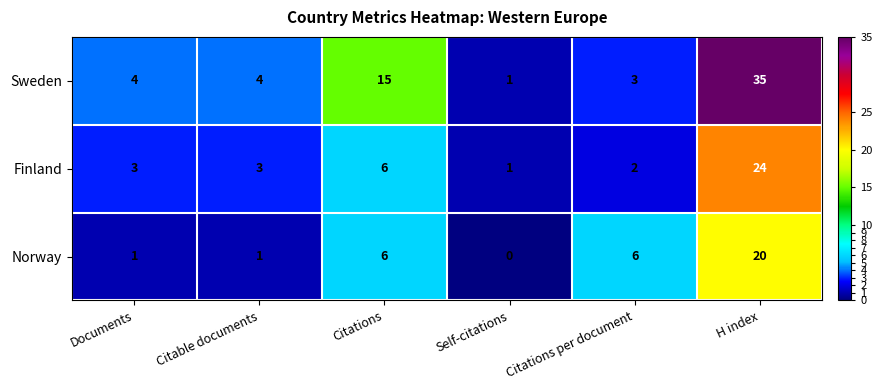

Which label corresponds to the largest value in the chart?

H index